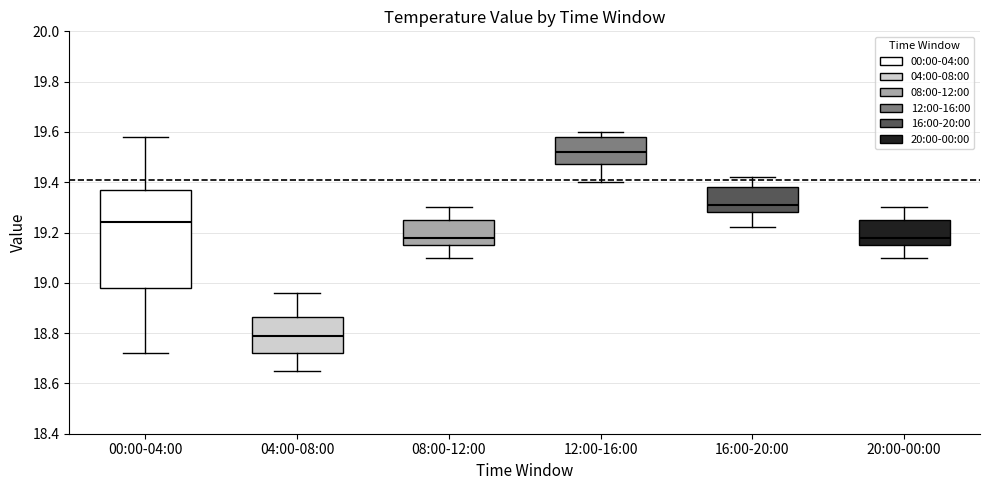

Which box has the highest median line?

12:00-16:00